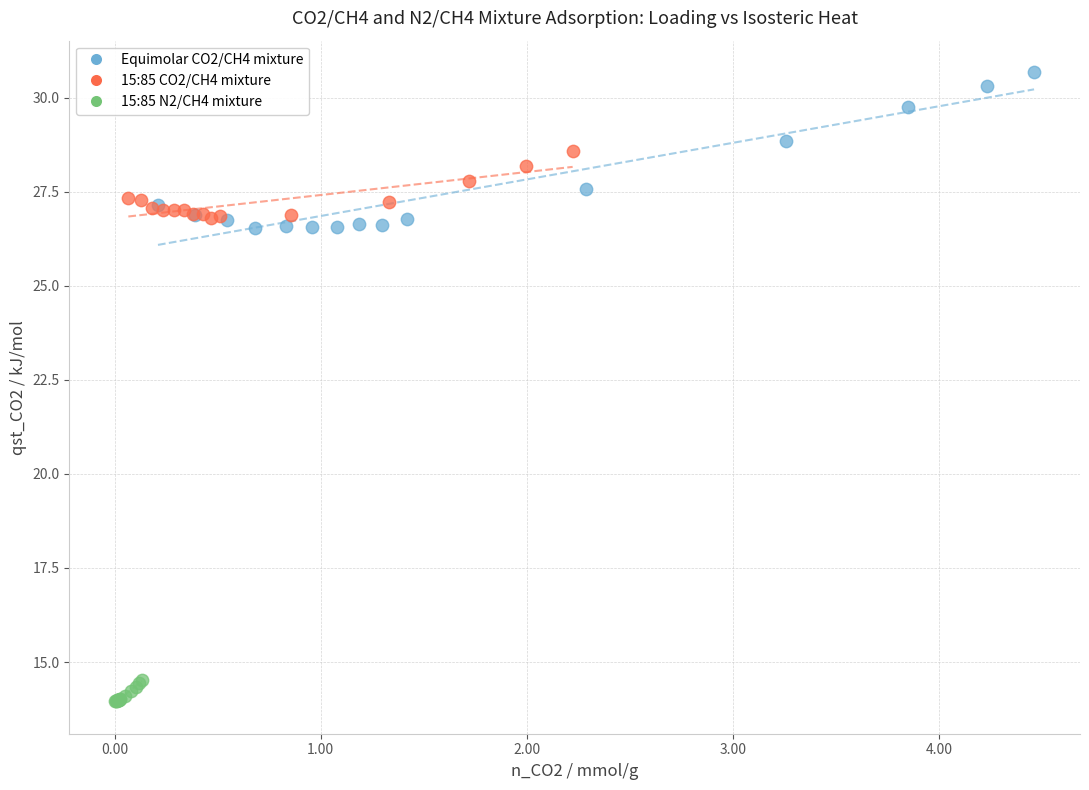

Which series has the largest Y range (max minus min)?

Equimolar CO2/CH4 mixture